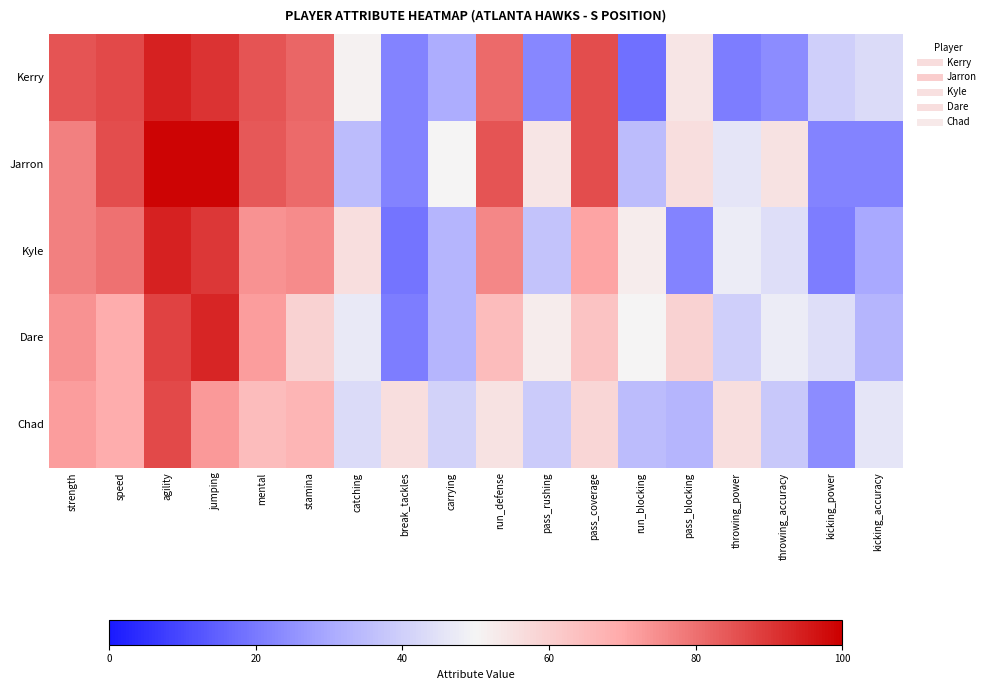

What is the maximum value shown in the chart?

99